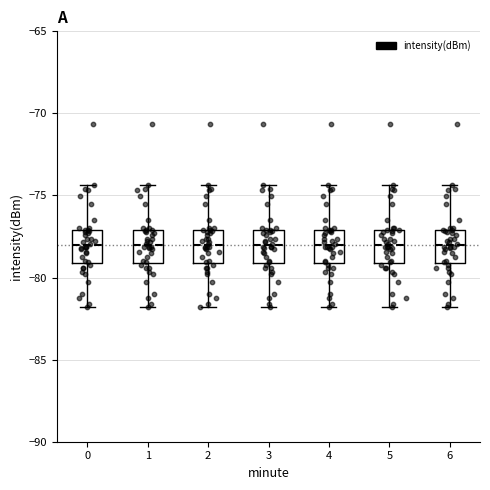

Reading left to right, transcribe this box plot: for each box, give where its median line is, the range the box spans, and where its two whiskers end, as read against the y-axis. The values are not printed on the chart, so give them approximately, as read against the axis.

0: median -78.0, box -79.0 to -77.0, whiskers -82.0 to -74.5
1: median -78.0, box -79.0 to -77.0, whiskers -82.0 to -74.5
2: median -78.0, box -79.0 to -77.0, whiskers -82.0 to -74.5
3: median -78.0, box -79.0 to -77.0, whiskers -82.0 to -74.5
4: median -78.0, box -79.0 to -77.0, whiskers -82.0 to -74.5
5: median -78.0, box -79.0 to -77.0, whiskers -82.0 to -74.5
6: median -78.0, box -79.0 to -77.0, whiskers -82.0 to -74.5